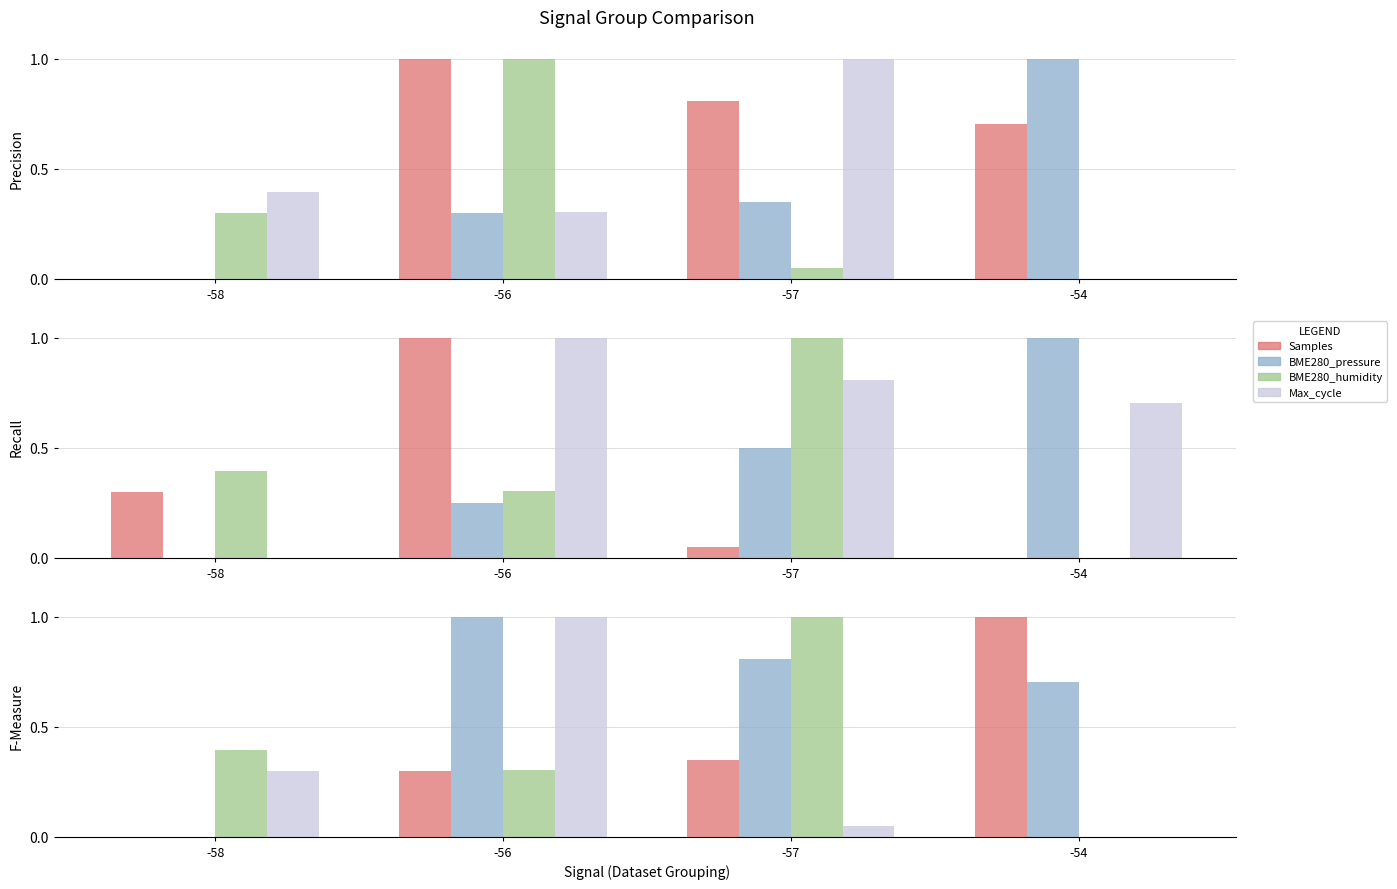

At which category is the sum across all series the highest?

-56